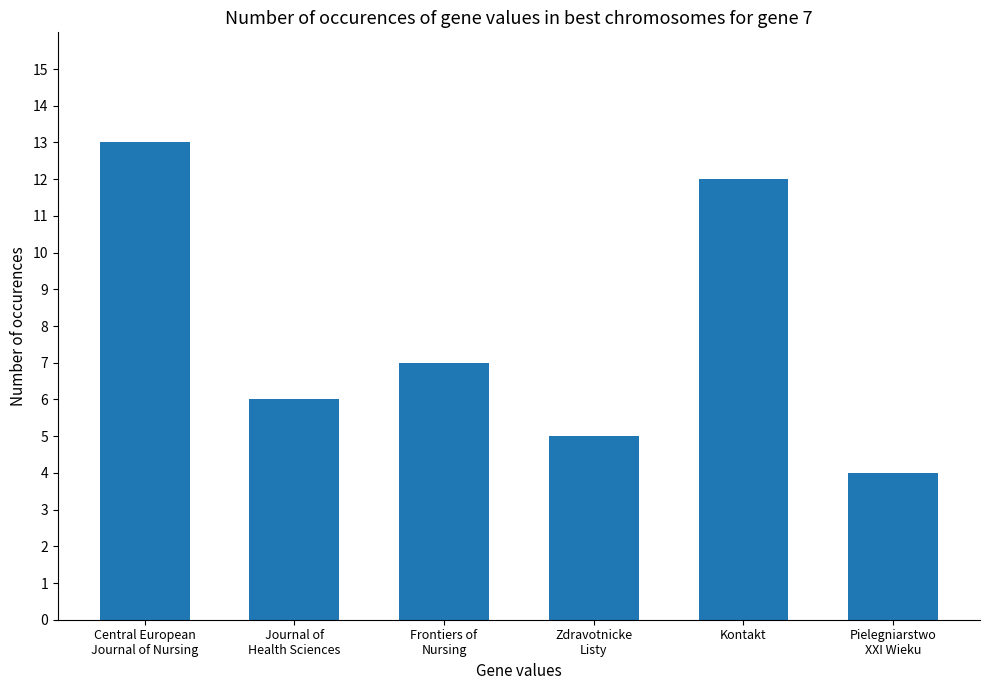

True or false: the data shows 5 at Kontakt.

False